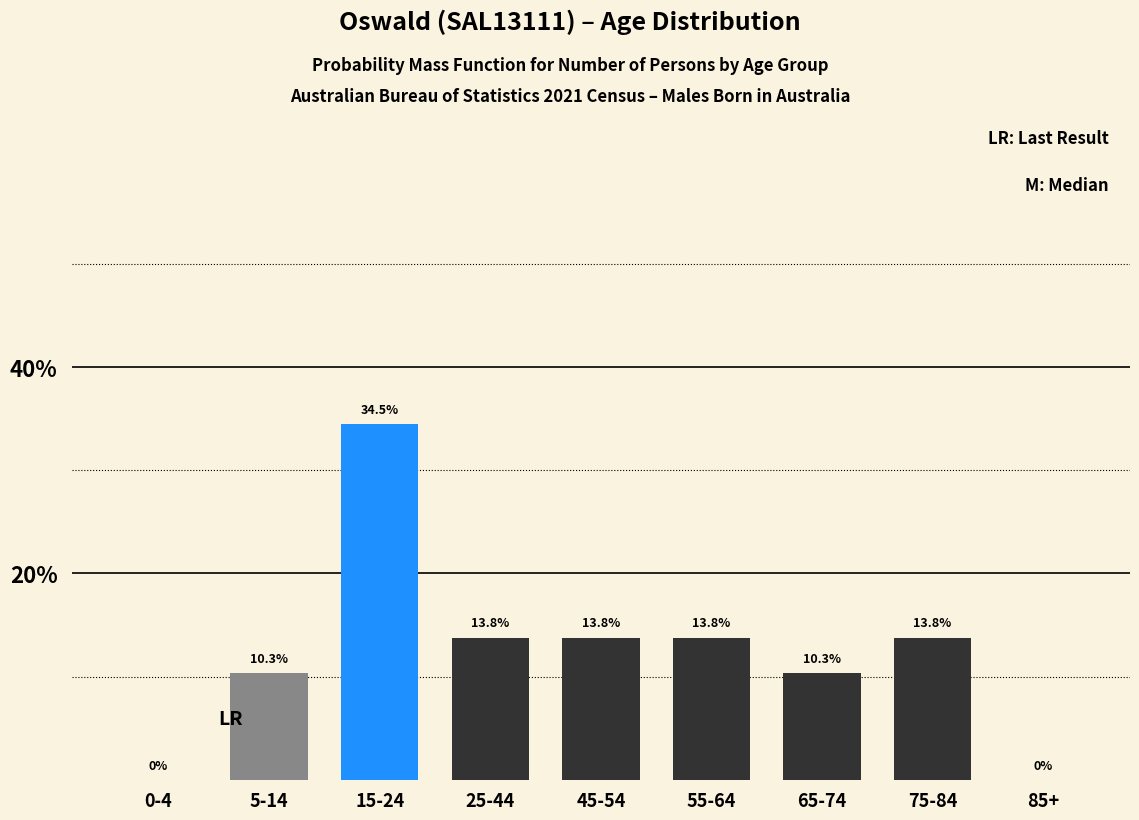

Reading left to right, extract all data points from this chart.

0-4=0.0	5-14=10.3	15-24=34.5	25-44=13.8	45-54=13.8	55-64=13.8	65-74=10.3	75-84=13.8	85+=0.0